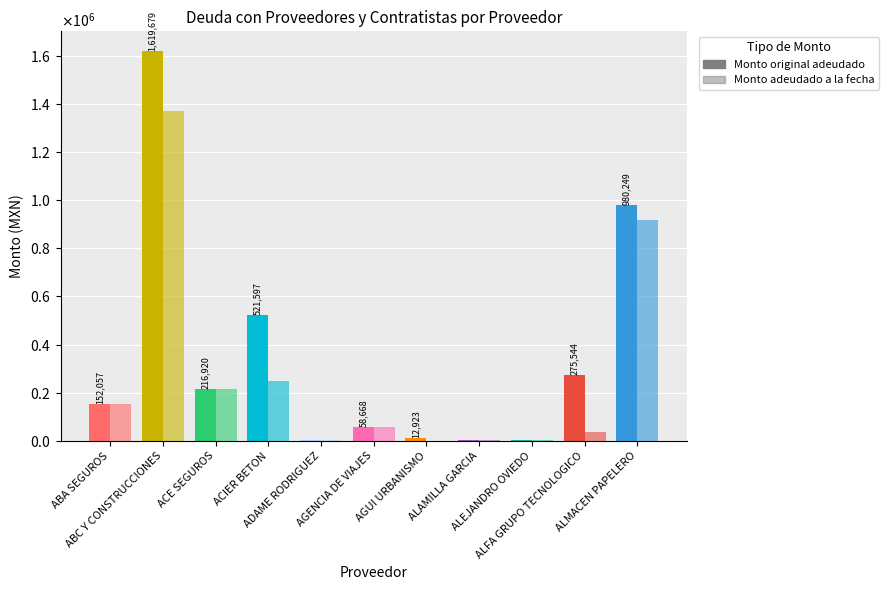

At which label does Monto adeudado a la fecha first exceed 58667?

ABA SEGUROS